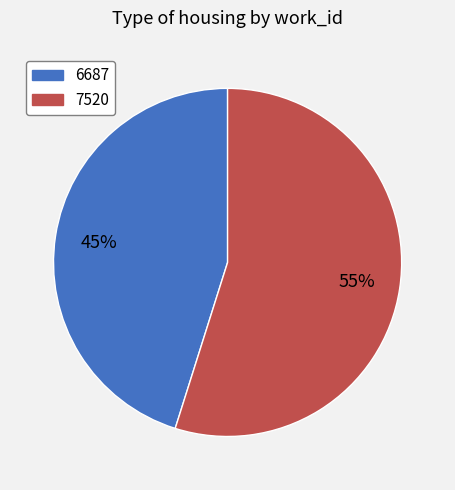

Which slice is the largest?

7520